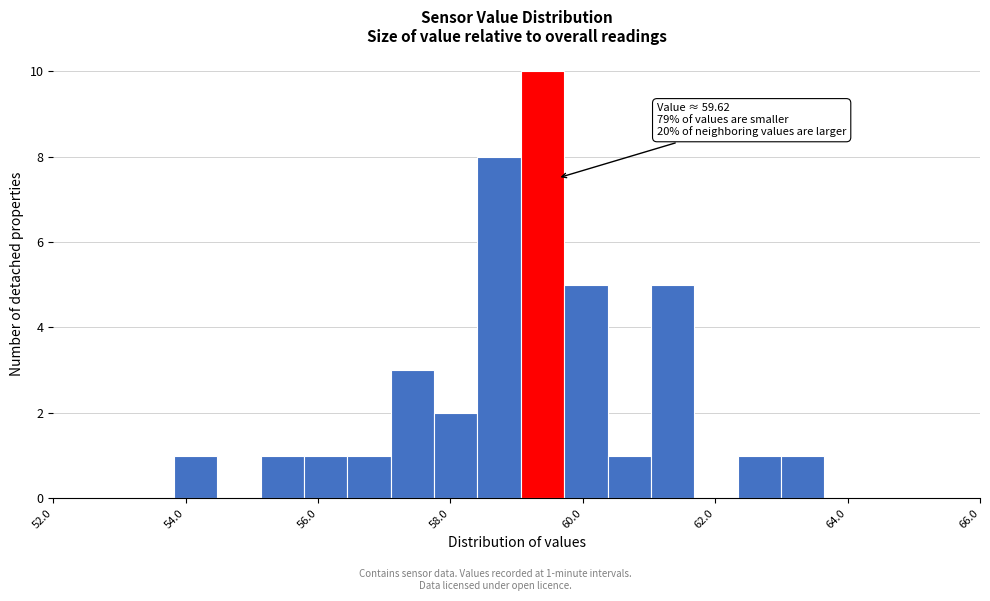

Around what value on the x-axis is the tallest bar? Give the approximate position of its centre, as read against the axis.

59.4